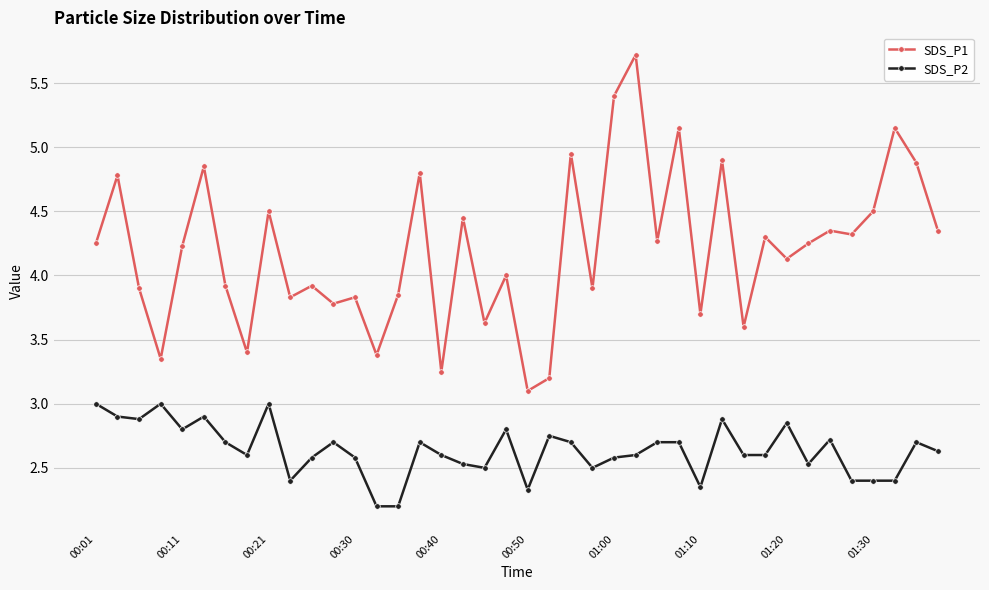

Which series has the largest total across all categories?

SDS_P1